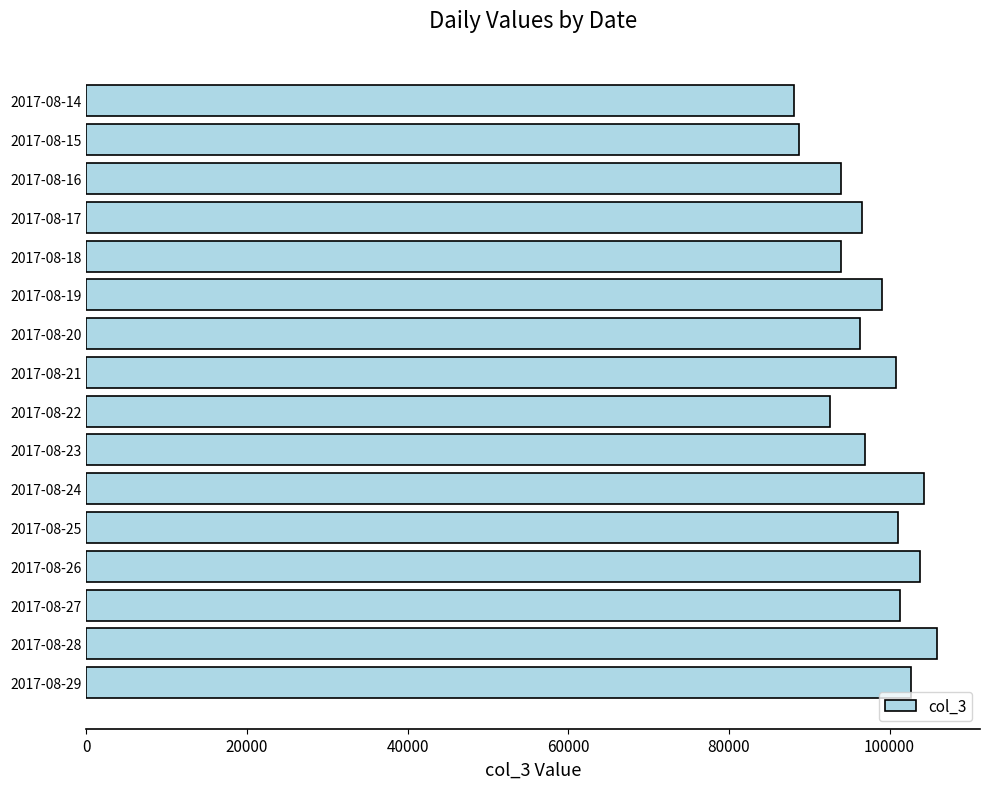

What is the sum of the values at 2017-08-24 and 2017-08-15?

193096